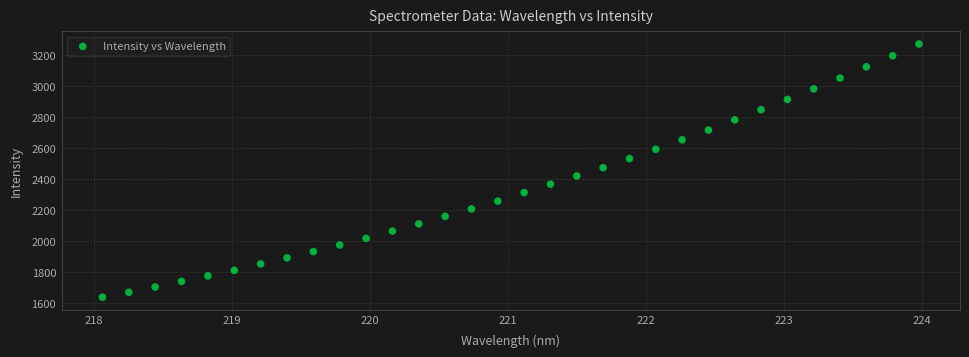

What is the range of Y values (max minus min)?

1631.0